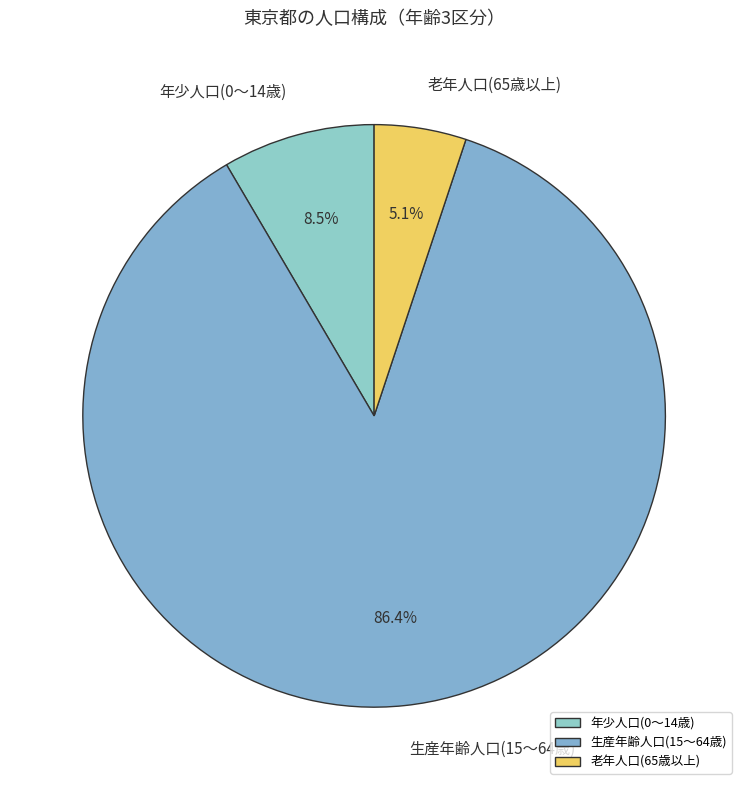

What is the majority slice?

生産年齢人口(15～64歳)